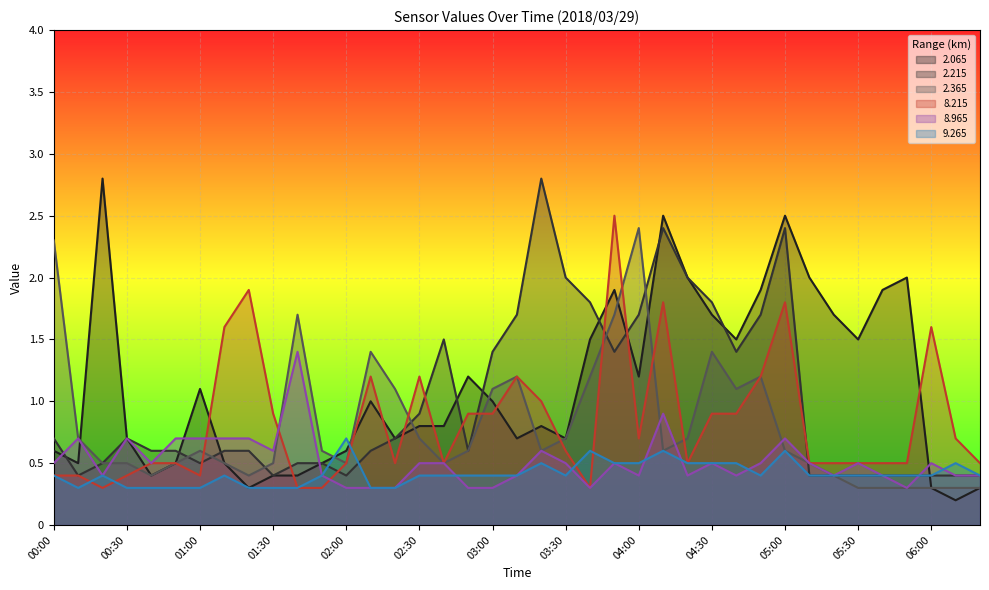

How many lines are shown in the chart?

6